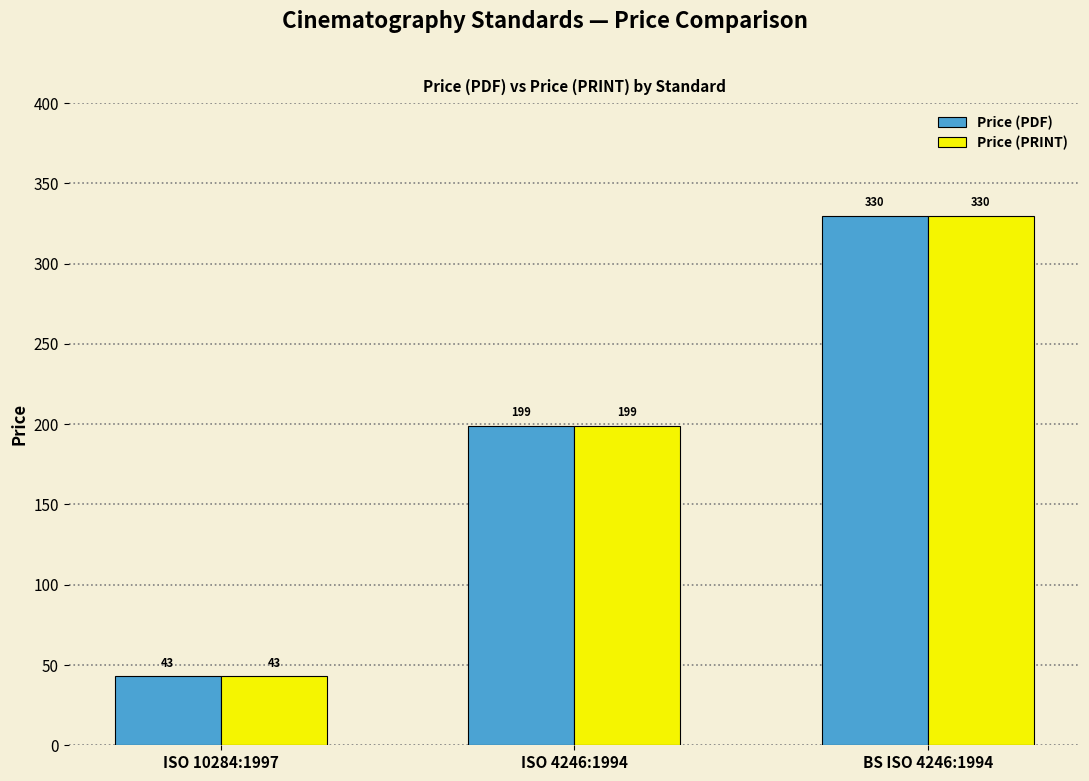

What are all the series names shown in the legend?

Price (PDF), Price (PRINT)